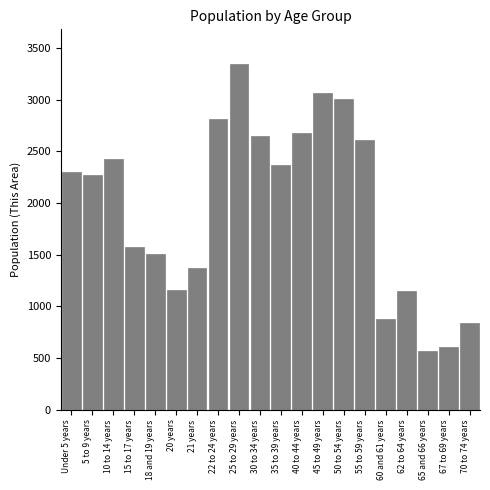

What is the greatest value displayed?

3347